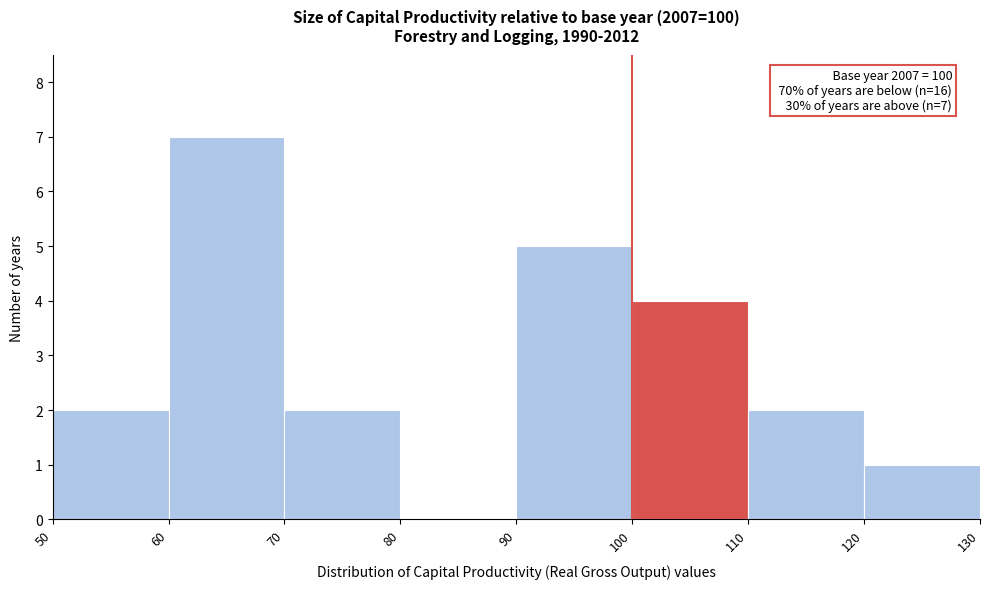

Which range on the x-axis has the tallest bar?

60 to 70